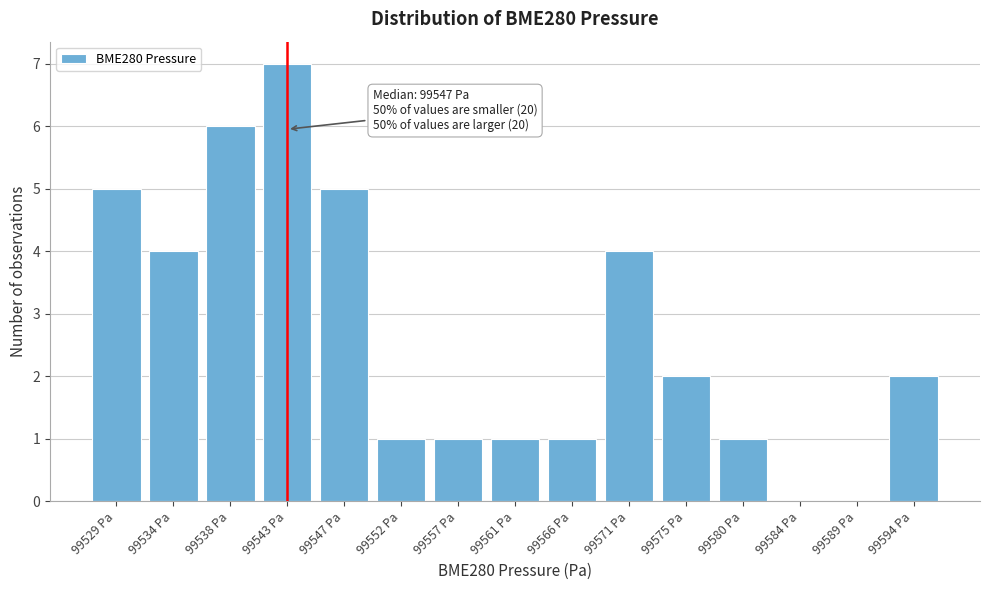

Reading right to left, what are all the values shown in this chart?

99594 Pa=2	99589 Pa=0	99584 Pa=0	99580 Pa=1	99575 Pa=2	99571 Pa=4	99566 Pa=1	99561 Pa=1	99557 Pa=1	99552 Pa=1	99547 Pa=5	99543 Pa=7	99538 Pa=6	99534 Pa=4	99529 Pa=5